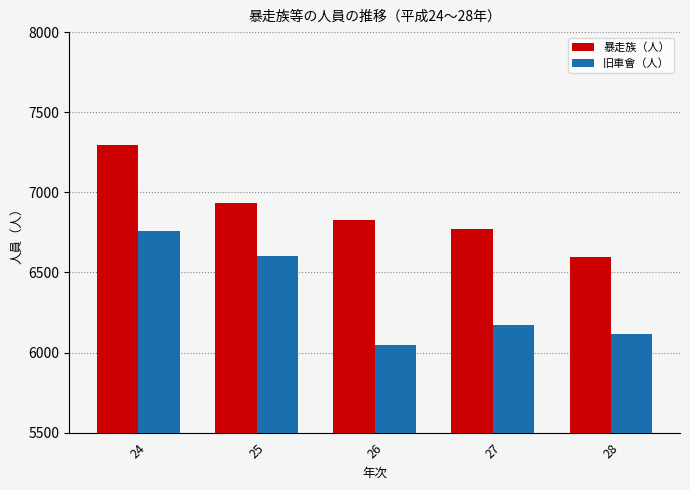

List the series in order of their peak value, highest first.

暴走族（人）, 旧車會（人）